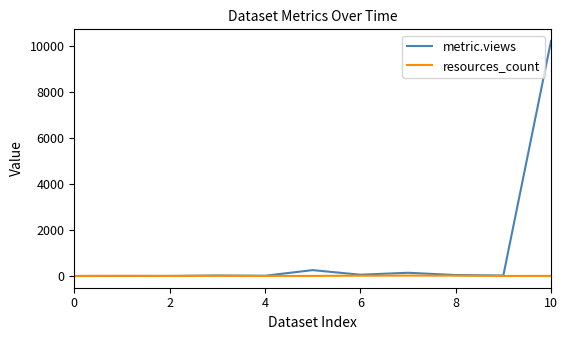

Which series has the largest range (max minus min)?

metric.views